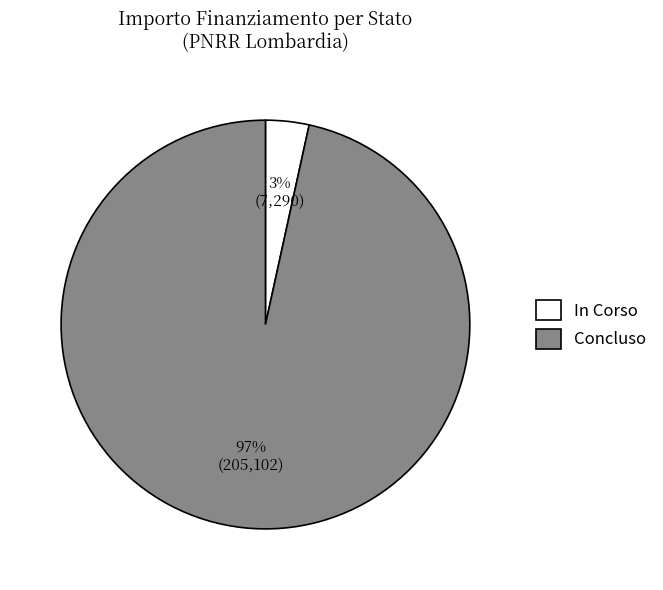

Is the sum of Concluso and In Corso greater than half?

Yes